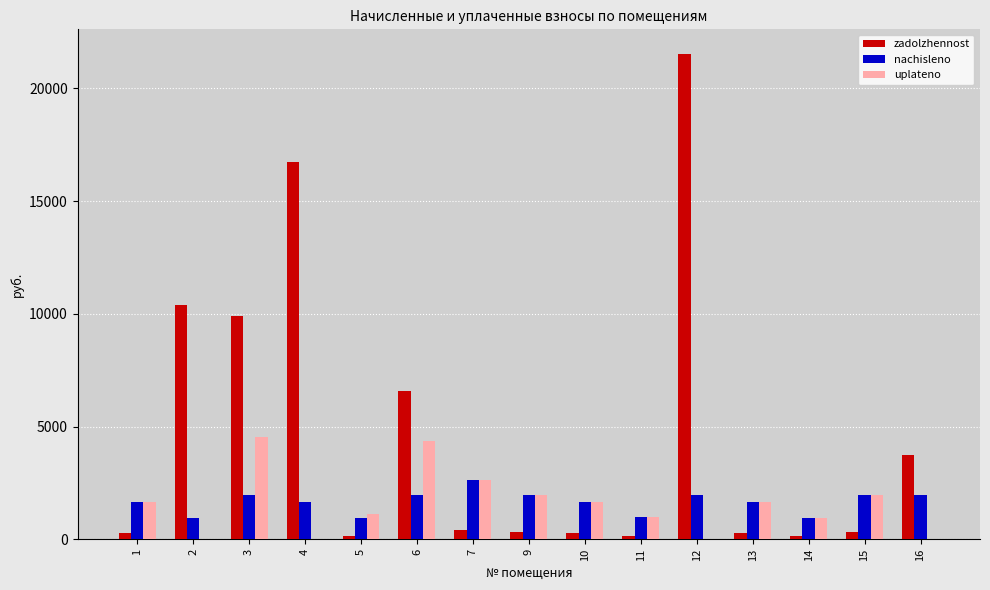

Are the bars horizontal?

No